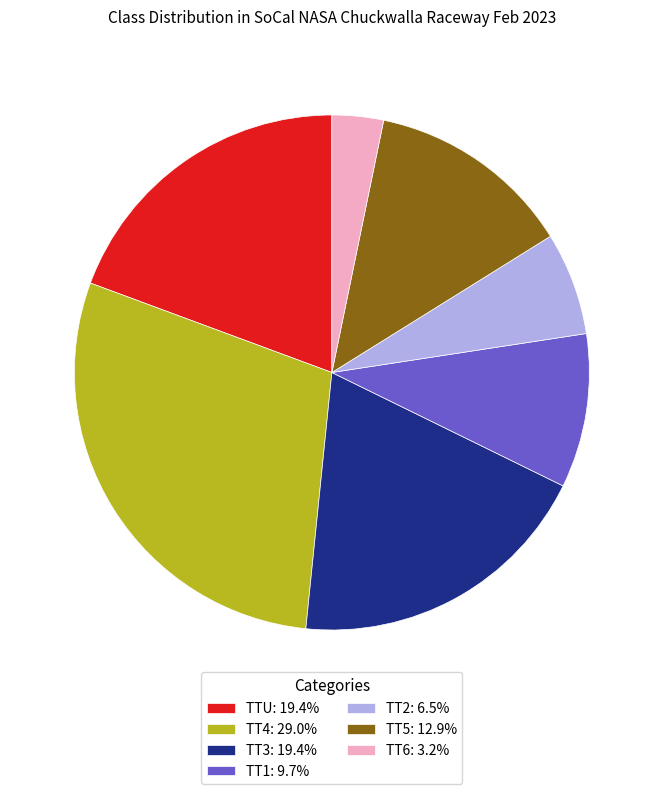

Approximately how many times larger is the value at TTU: 19.4% compared to TT4: 29.0%?

0.7